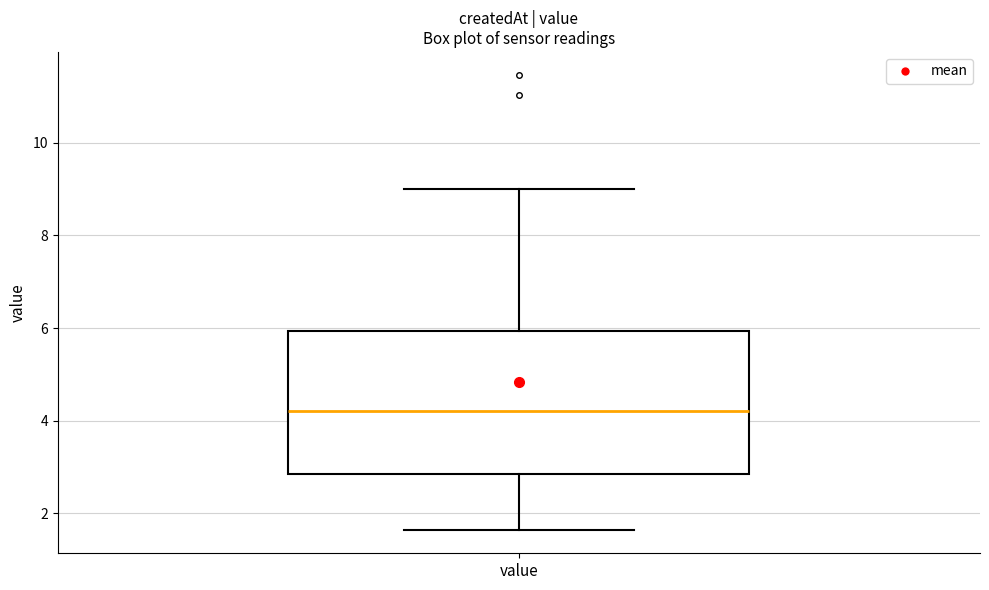

Where does the lower whisker of the box for value end on the y-axis? The values are not printed on the chart, so give them approximately, as read against the axis.

1.6